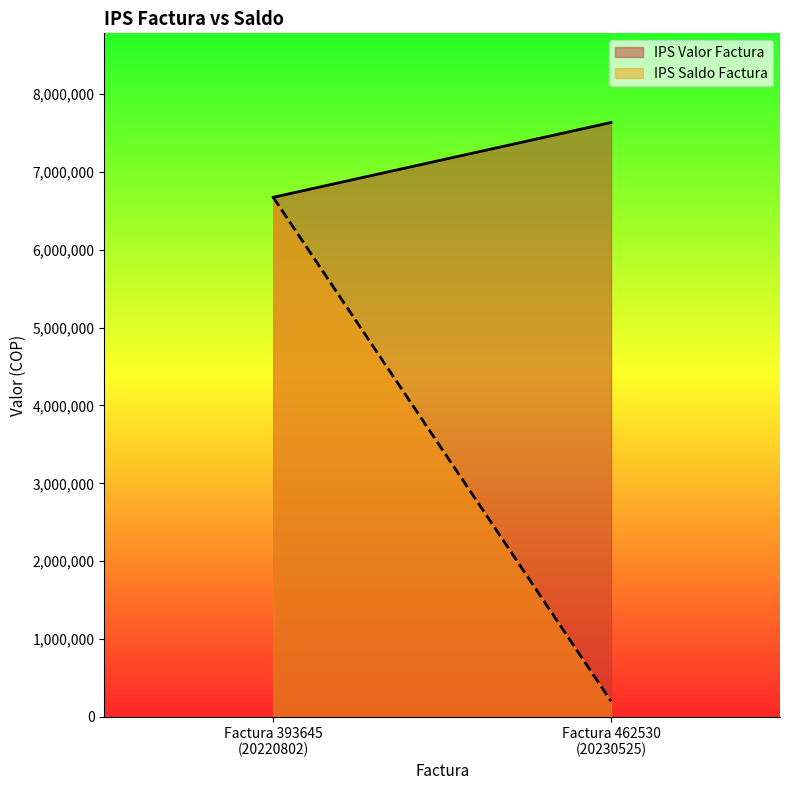

What is the spread (max minus min) of values at Factura 462530
(20230525)?

7435400